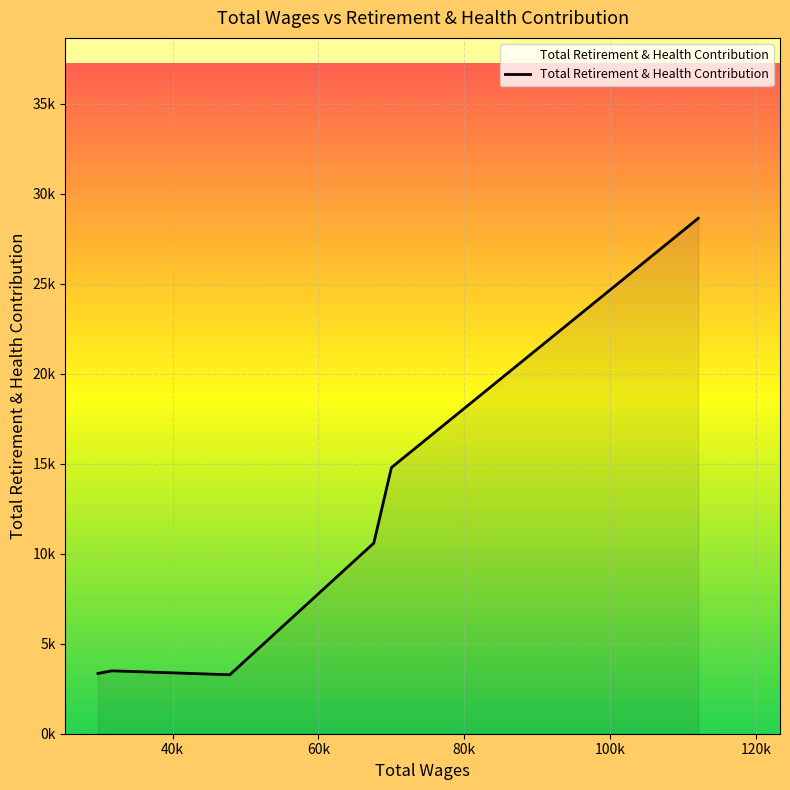

Does the chart have visible grid lines?

Yes